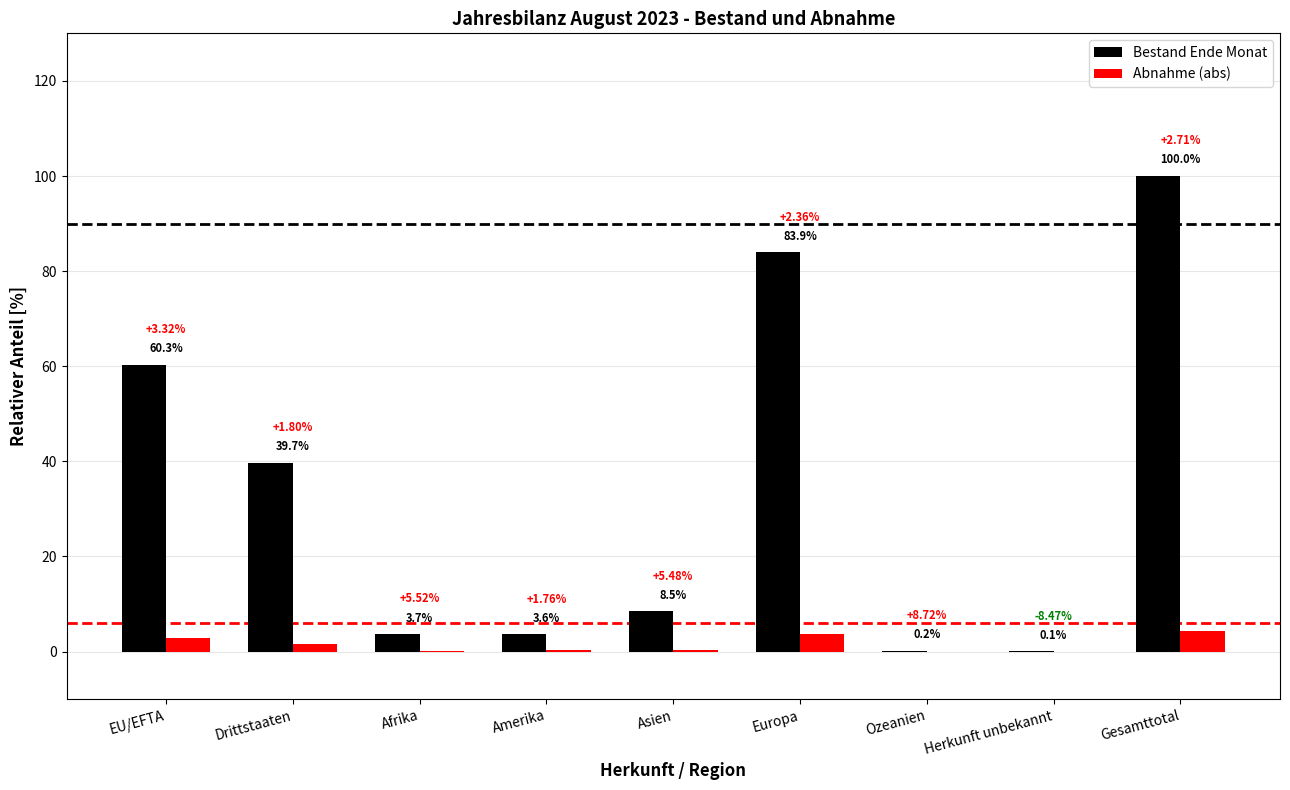

At which label does Bestand Ende Monat reach its peak?

Gesamttotal